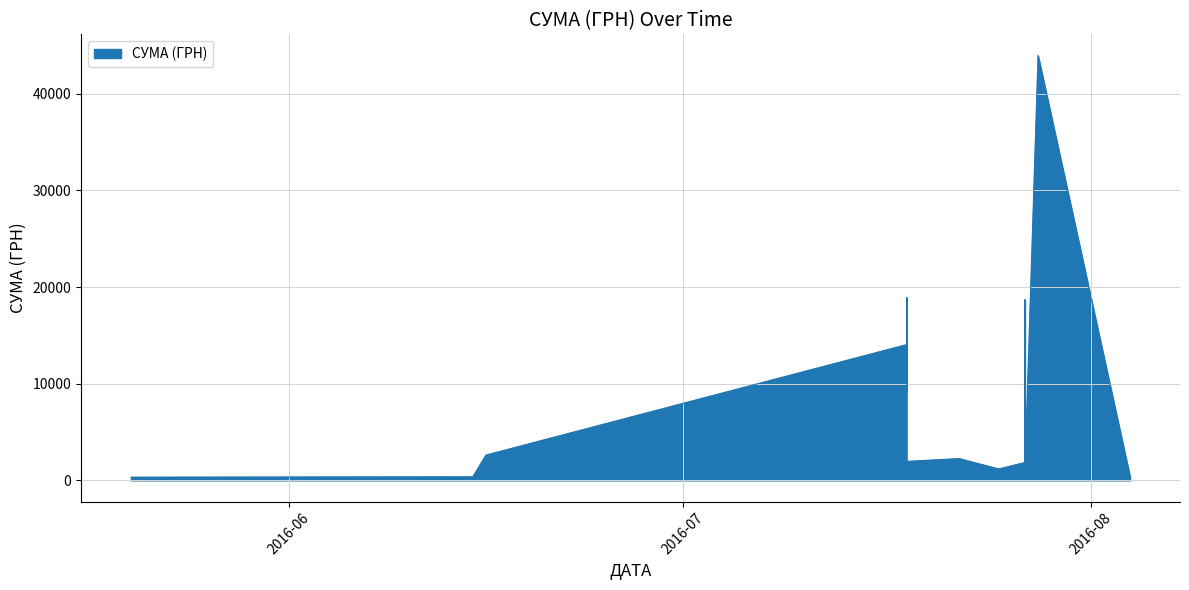

Rank the categories by value from lowest to highest.

27.07.2016, 27.07.2016, 27.07.2016, 27.07.2016, 27.07.2016, 27.07.2016, 20.05.2016, 04.08.2016, 15.06.2016, 27.07.2016, 27.07.2016, 27.07.2016, 27.07.2016, 27.07.2016, 27.07.2016, 27.07.2016, 27.07.2016, 27.07.2016, 27.07.2016, 27.07.2016, 25.07.2016, 27.07.2016, 27.07.2016, 27.07.2016, 18.07.2016, 27.07.2016, 22.07.2016, 27.07.2016, 27.07.2016, 16.06.2016, 27.07.2016, 27.07.2016, 27.07.2016, 27.07.2016, 18.07.2016, 18.07.2016, 18.07.2016, 27.07.2016, 18.07.2016, 28.07.2016